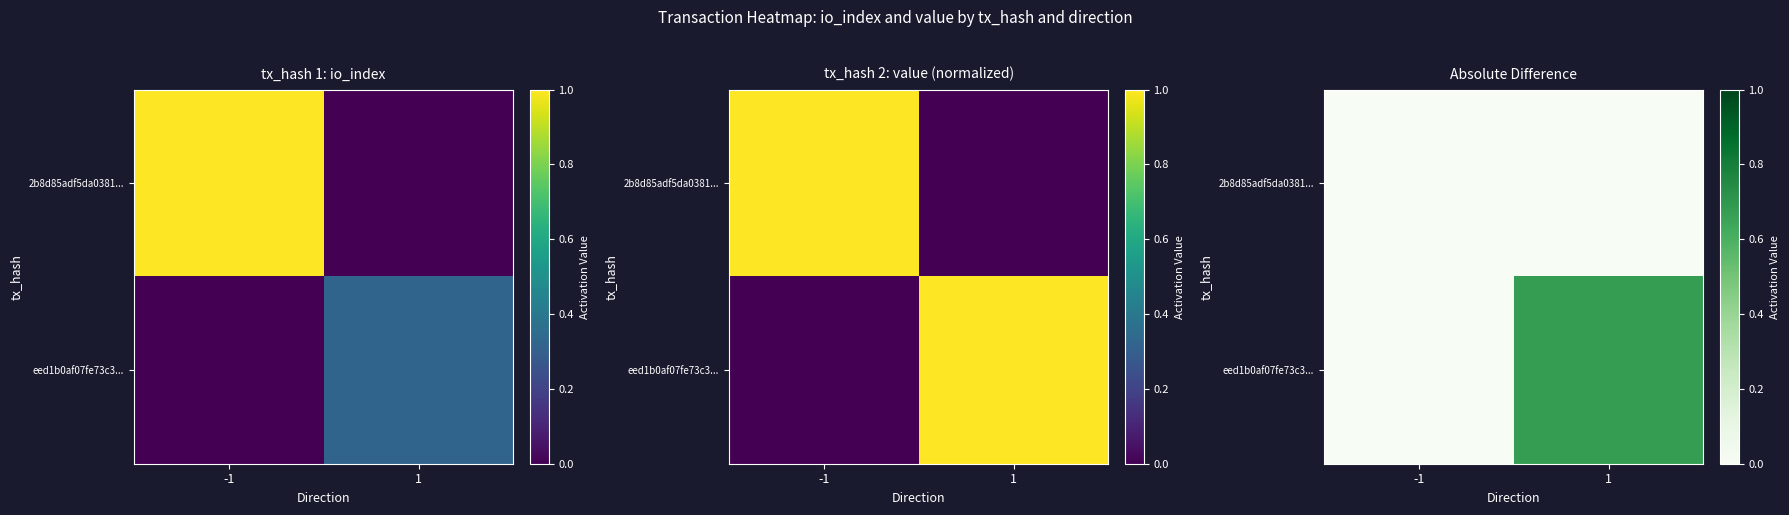

The value of eed1b0af07fe73c3... at -1 is 0.5. True or false?

False